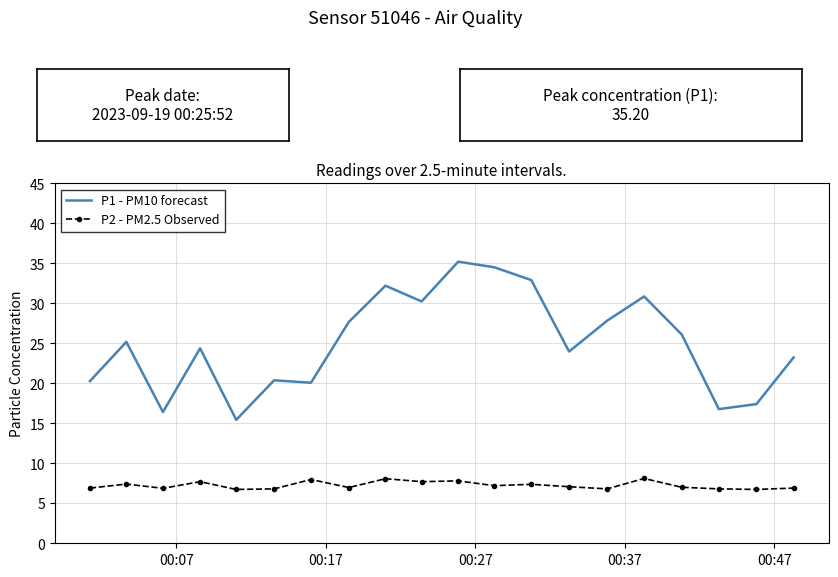

True or false: P1 - PM10 forecast and P2 - PM2.5 Observed cross at least once.

False